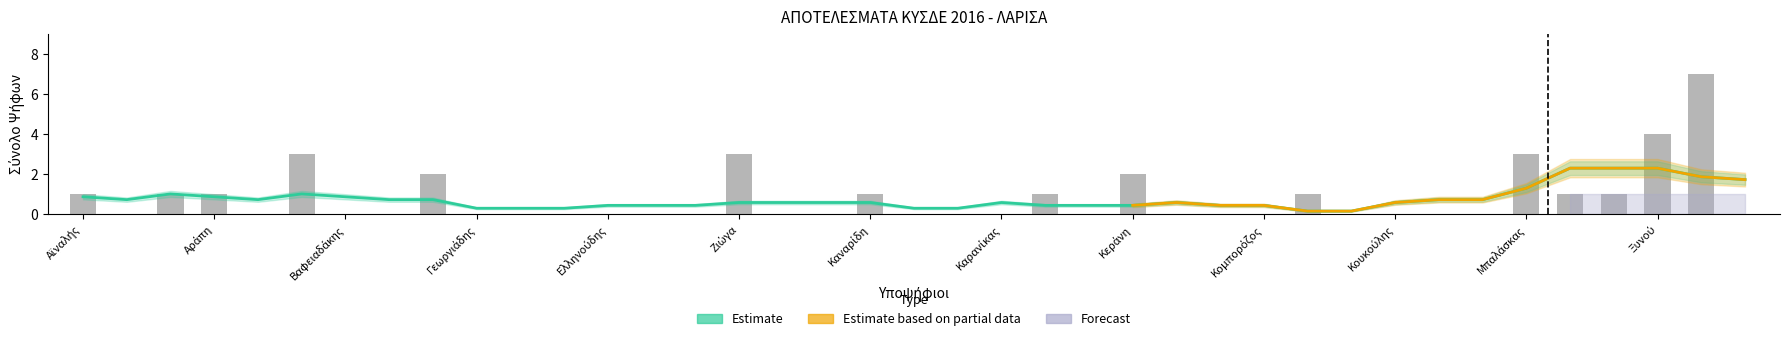

What is the label of the 24th bar from the left?

Κατεφίδης